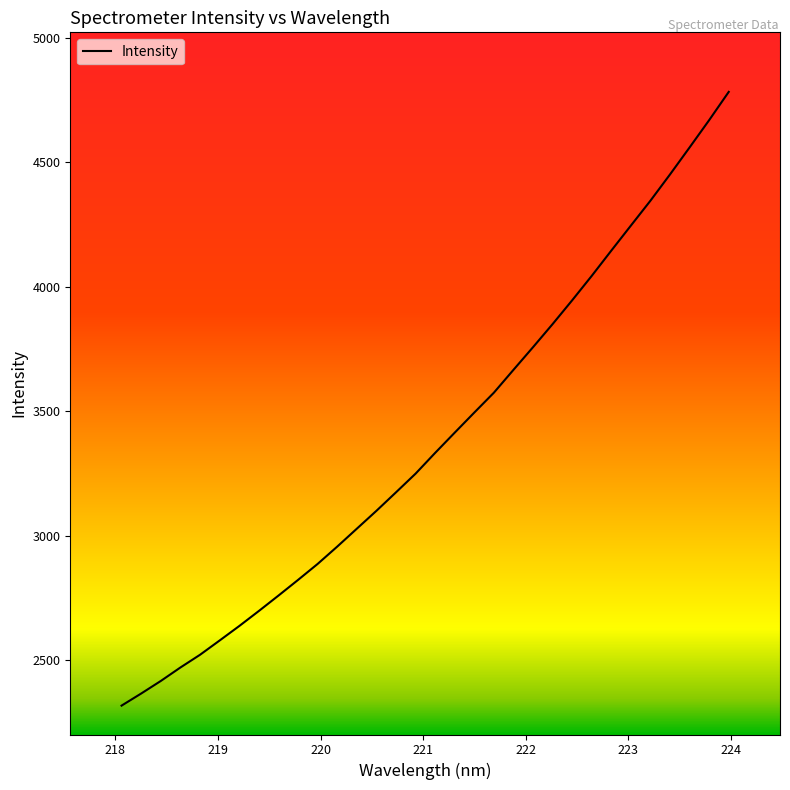

True or false: the data has more than 0 interior local peaks.

False